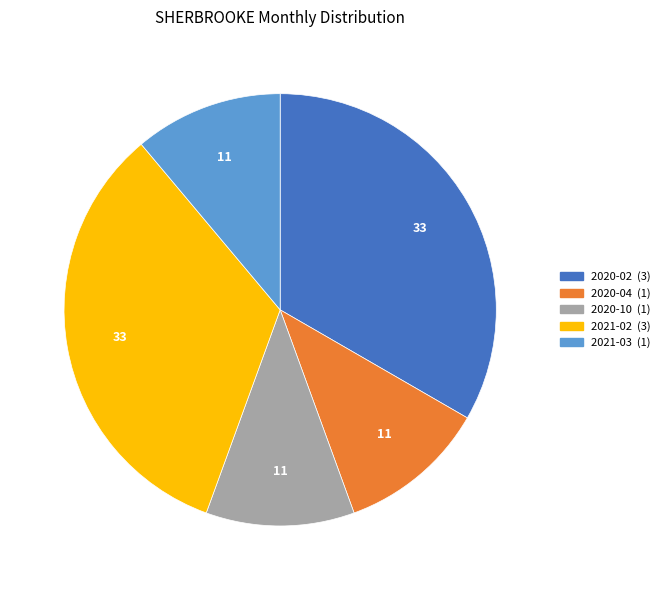

How many slices are in this pie chart?

5